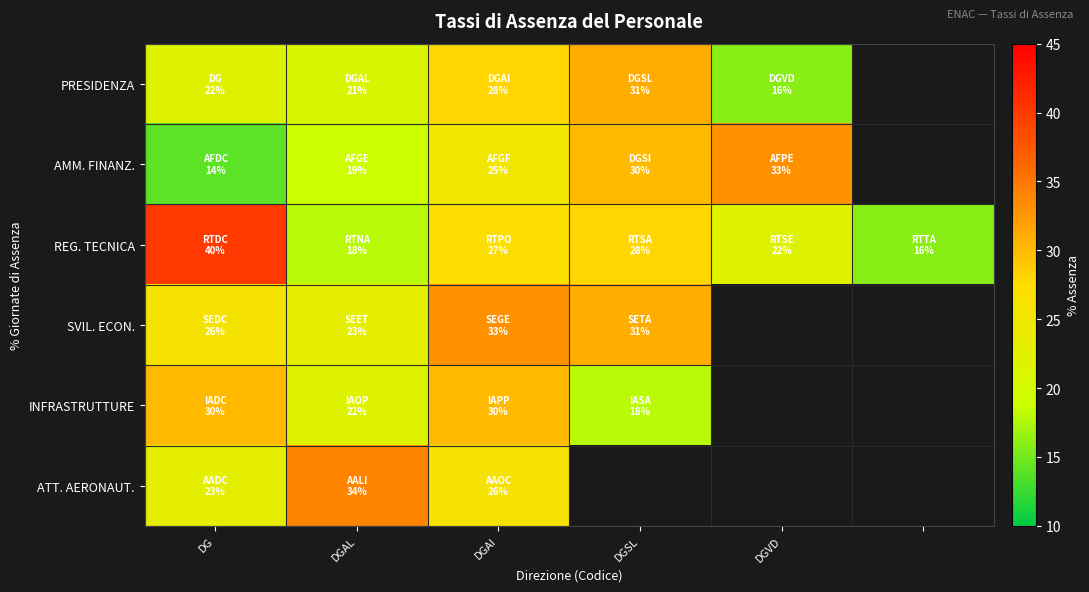

Where is REG. TECNICA nearest to the value 28?

DGSL